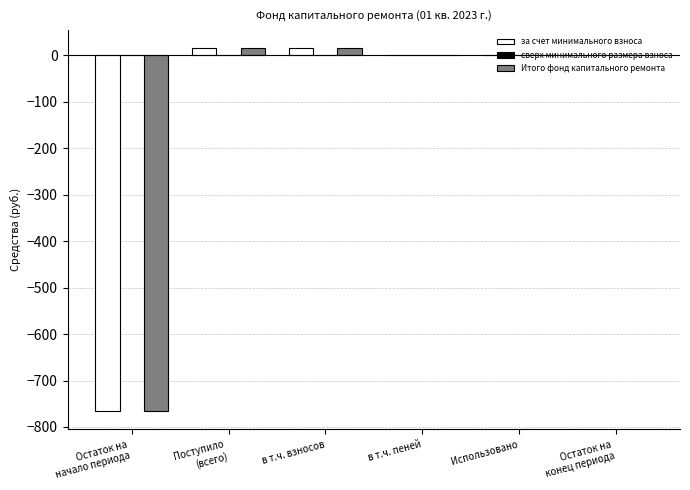

What is the total value across all series at в т.ч. взносов?

31.3